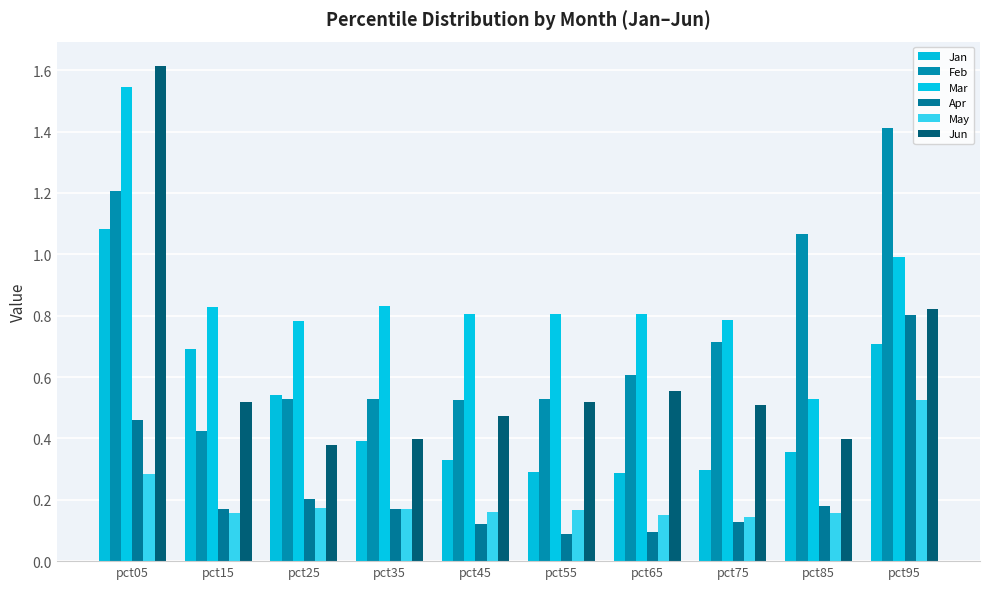

What is the difference between the maximum and minimum values in the Feb series?

1.0